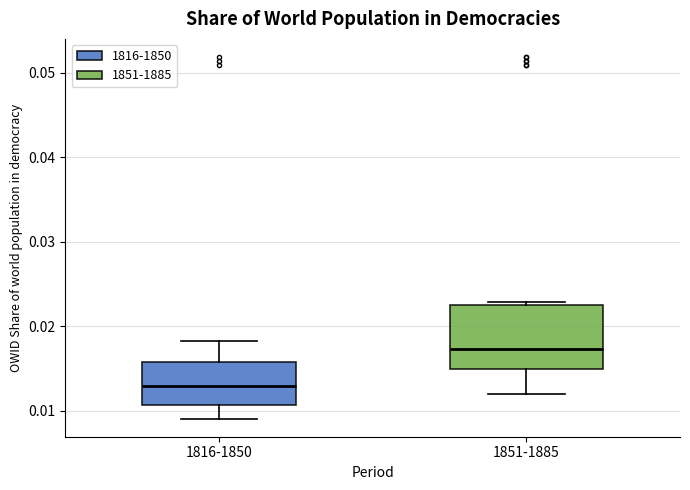

Which box has the highest median line?

1851-1885